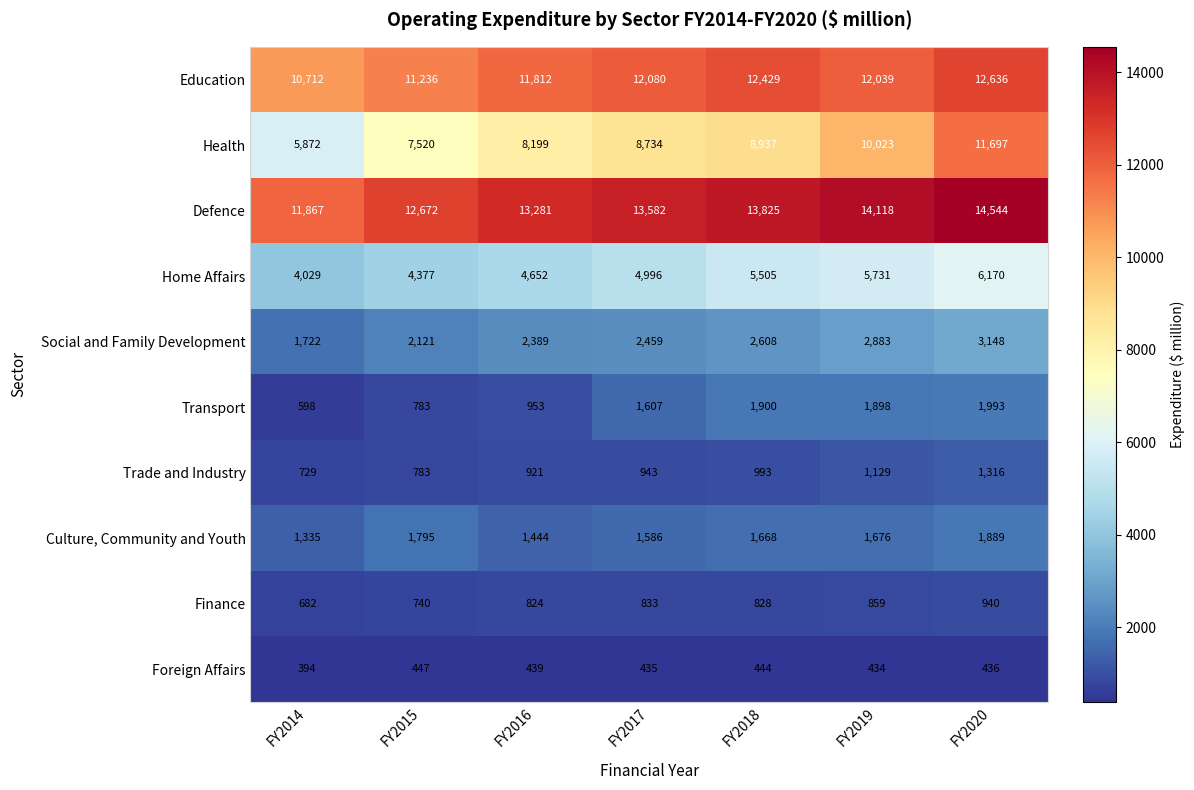

At how many categories does at least one series exceed 2925?

7